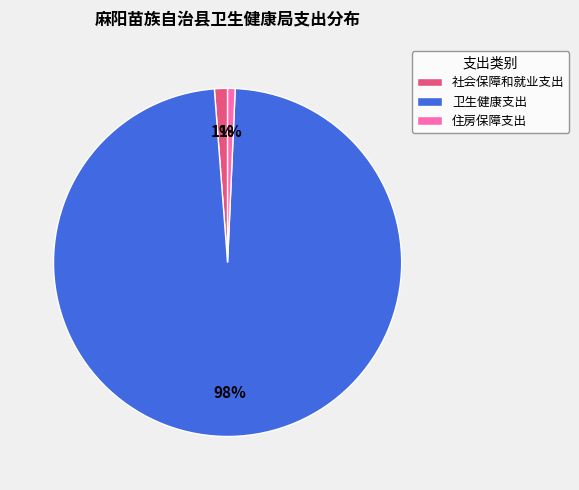

To the nearest percent, what is the combined percentage of 社会保障和就业支出 and 住房保障支出?

2%